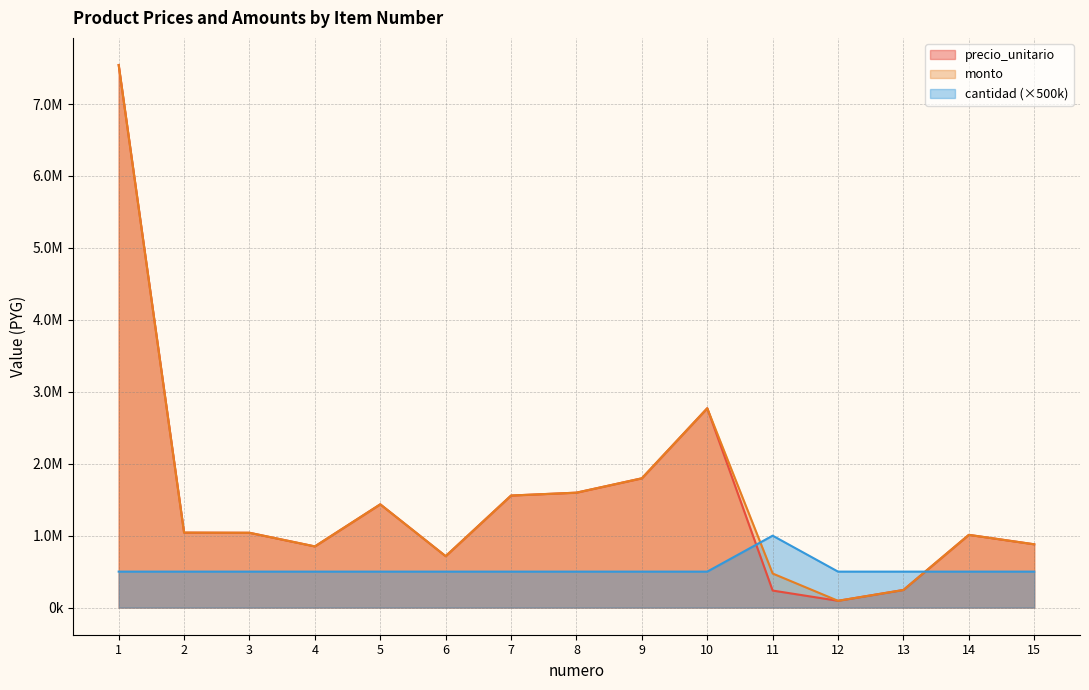

Is it true that cantidad equals 500000 at 3?

True